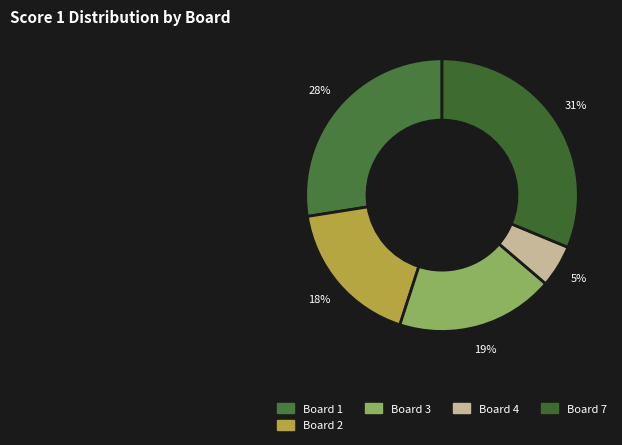

Which slice is the largest?

Board 7